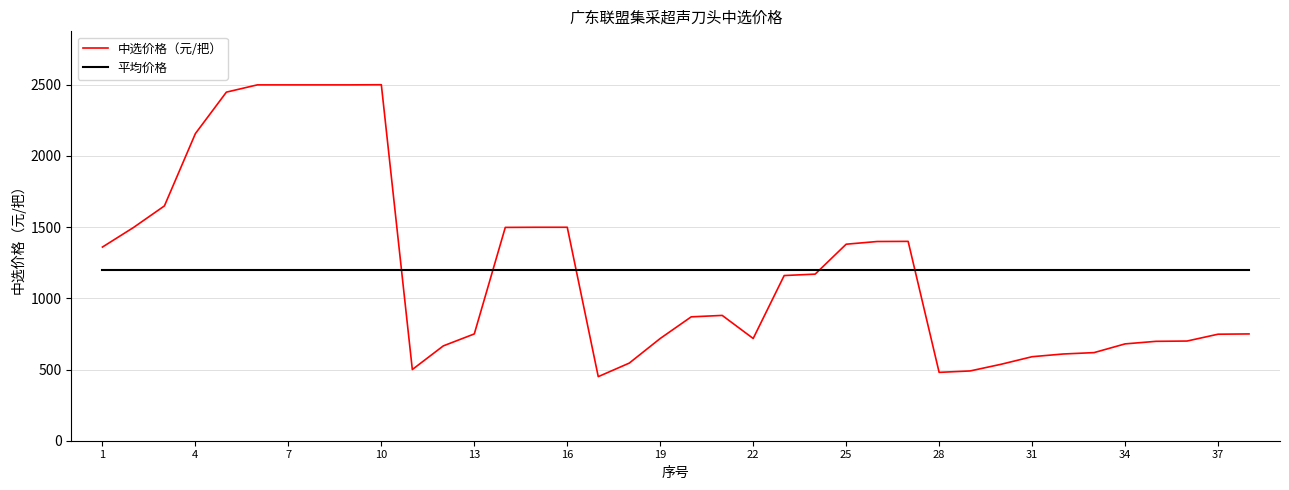

What are all the series names shown in the legend?

中选价格（元/把）, 平均价格